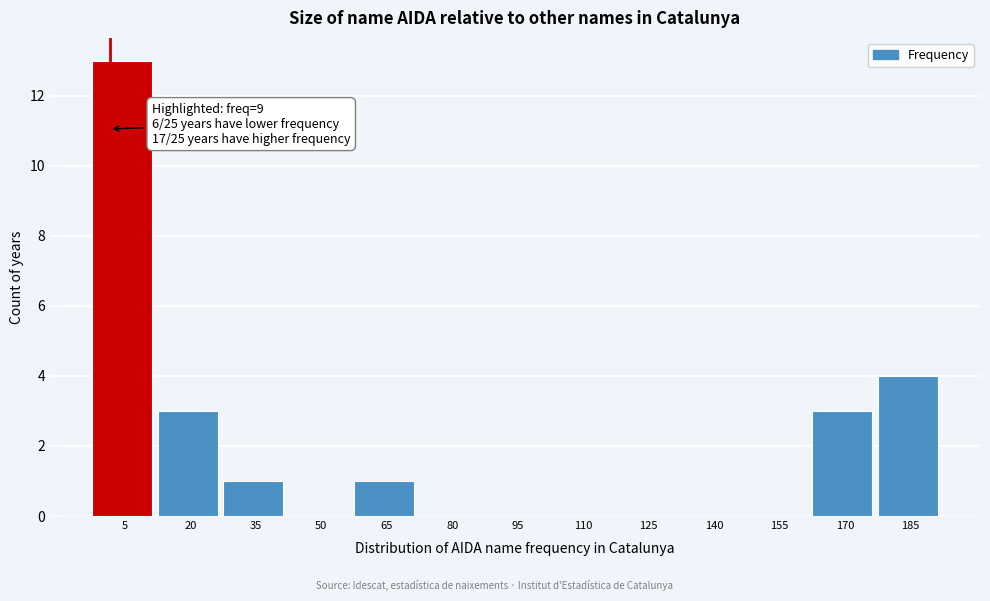

Reading left to right, extract all data points from this chart.

5=13	20=3	35=1	50=0	65=1	80=0	95=0	110=0	125=0	140=0	155=0	170=3	185=4